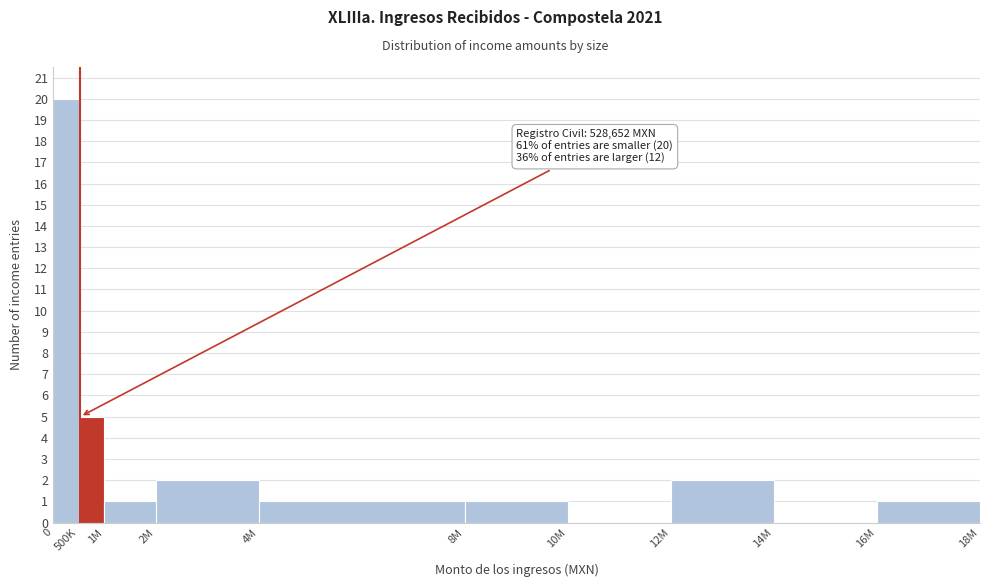

Reading left to right, extract all data points from this chart.

0=20	500K=5	1M=1	2M=2	4M=1	8M=1	10M=0	12M=2	14M=0	16M=1